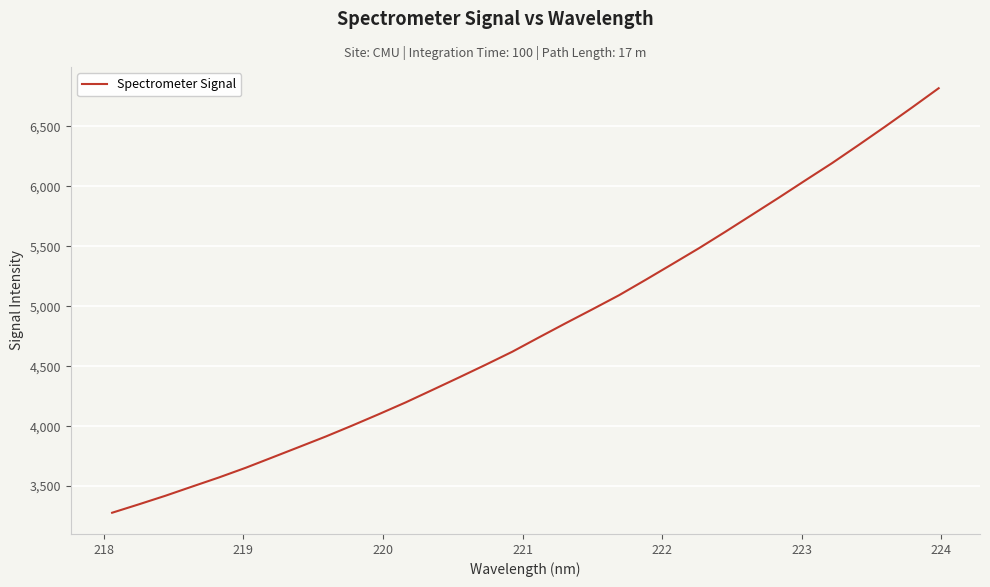

What is the difference between the maximum and minimum values?

3541.0